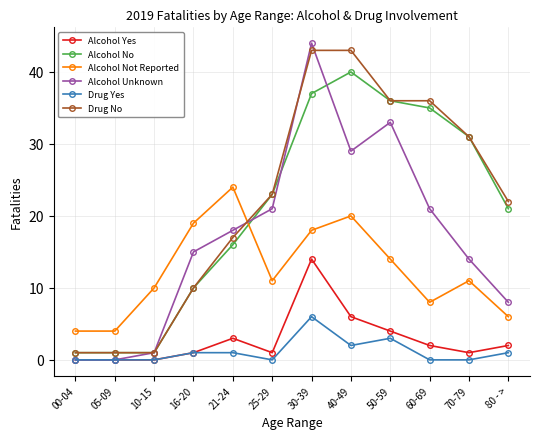

What is the average value of the Drug Yes series?

1